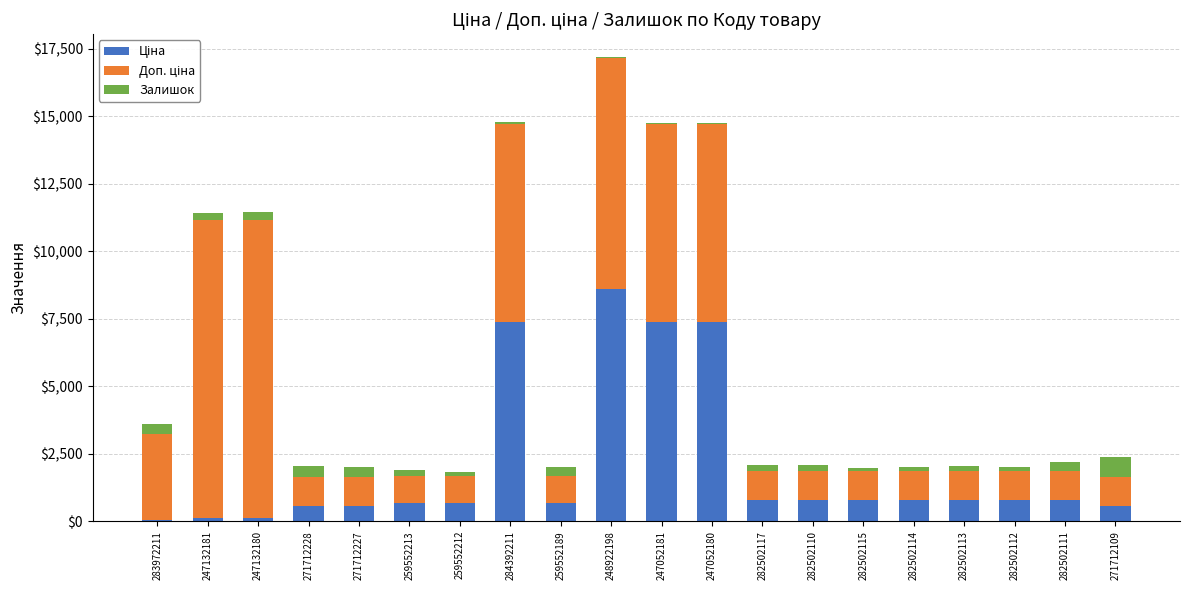

At which category is the sum across all series the highest?

248922198